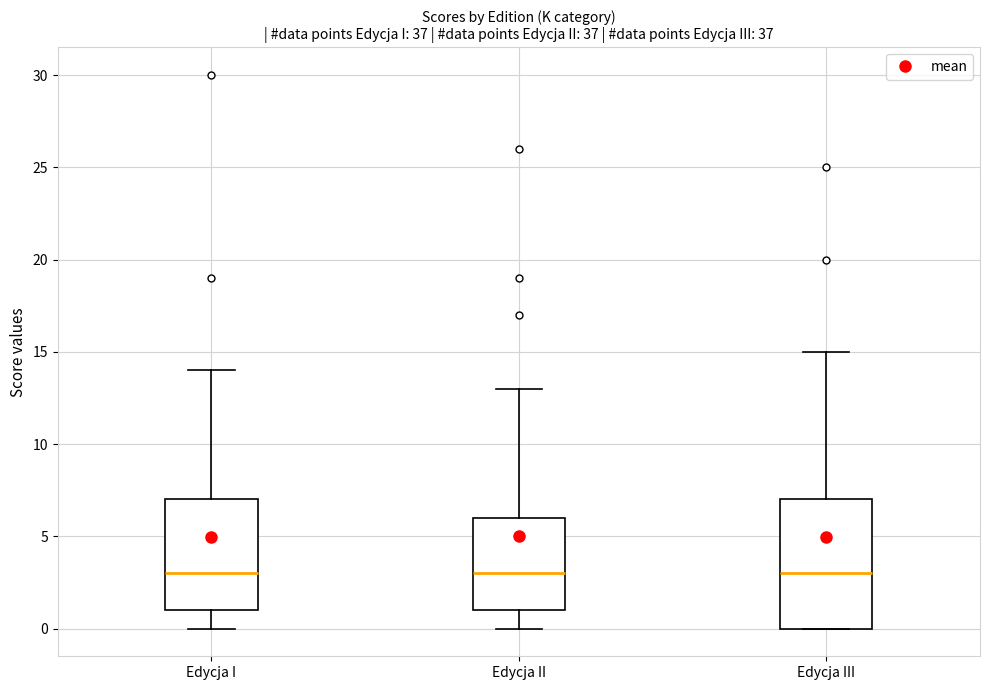

Reading left to right, transcribe this box plot: for each box, give where its median line is, the range the box spans, and where its two whiskers end, as read against the y-axis. The values are not printed on the chart, so give them approximately, as read against the axis.

Edycja I: median 3, box 1 to 7, whiskers 0 to 14
Edycja II: median 3, box 1 to 6, whiskers 0 to 13
Edycja III: median 3, box 0 to 7, whiskers 0 to 15